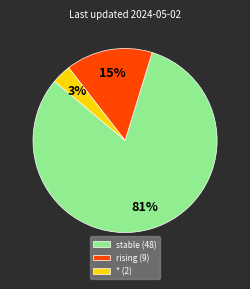

The * (2) slice represents 3% of the pie. True or false?

True